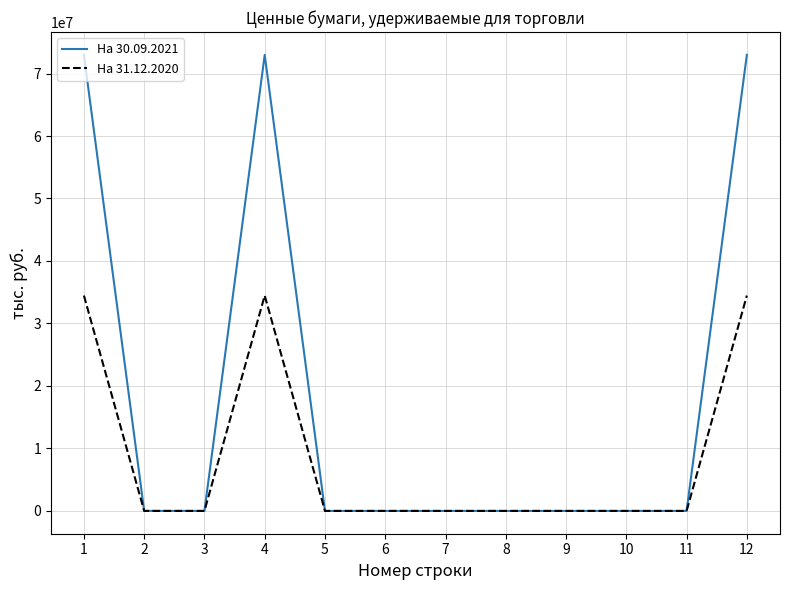

Is it true that На 30.09.2021 equals 29283367.2 at 10?

False